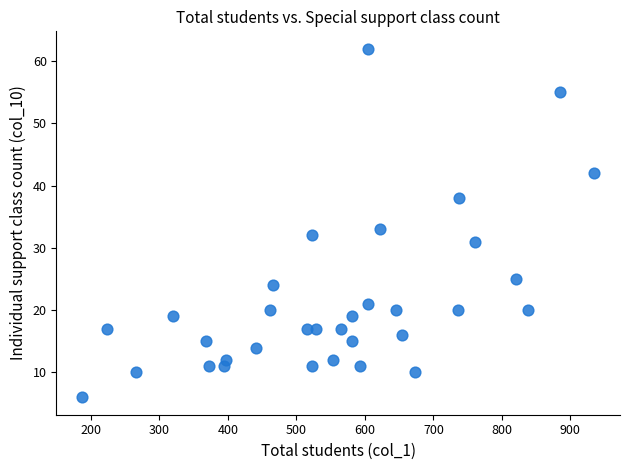

What Y value in the scatter plot is closest to 34?

33